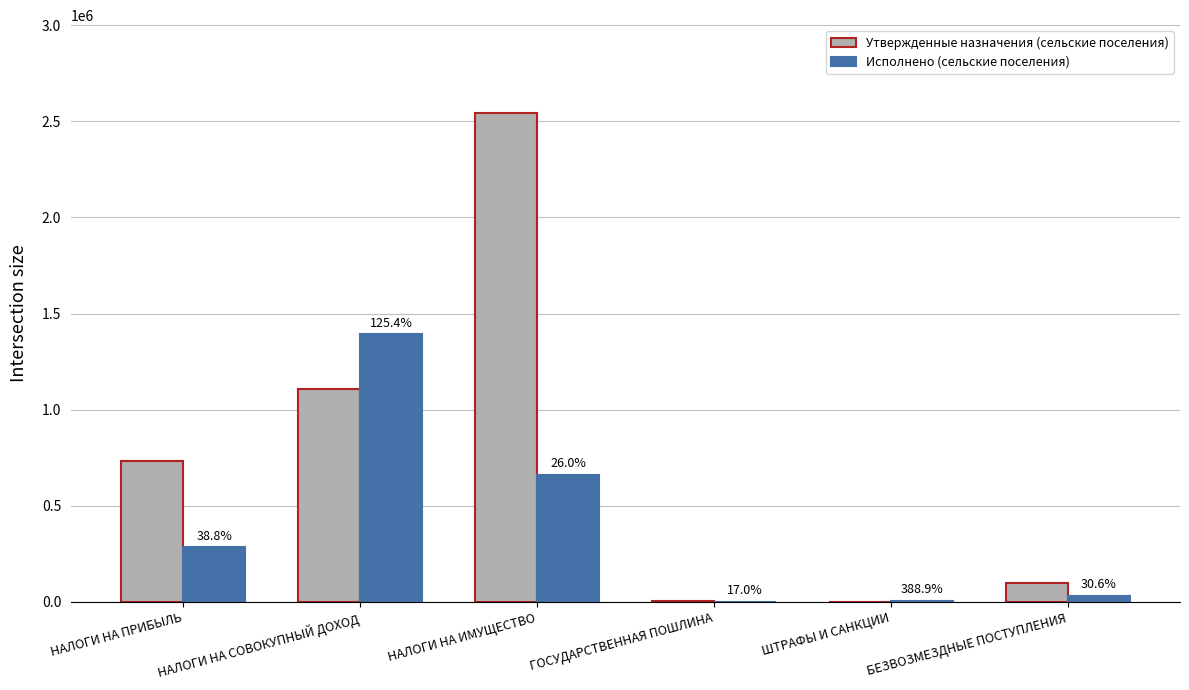

List the series in order of their overall mean, lowest first.

Исполнено (сельские поселения), Утвержденные назначения (сельские поселения)